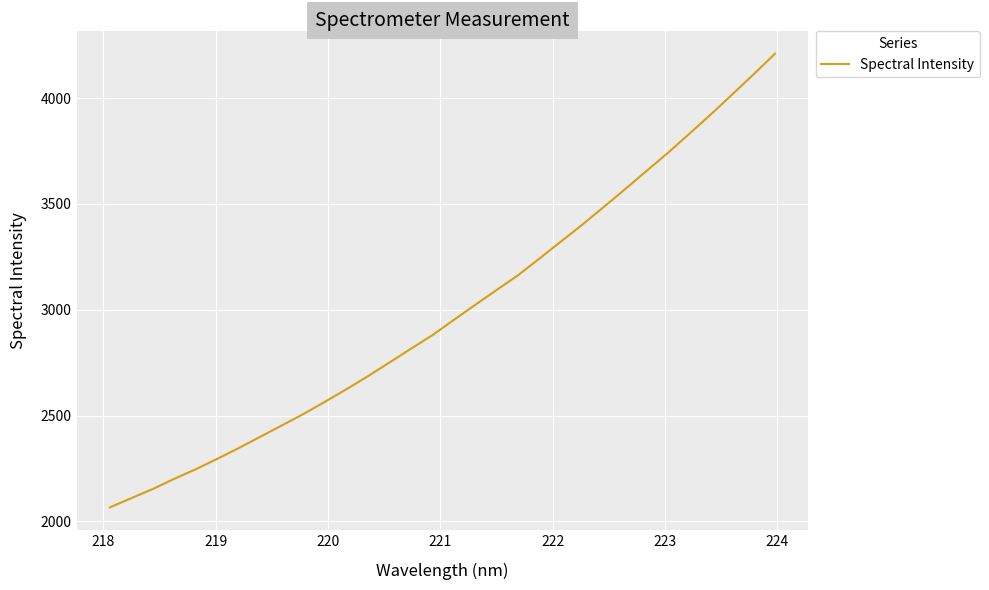

Does the chart display data point markers on the line(s)?

No